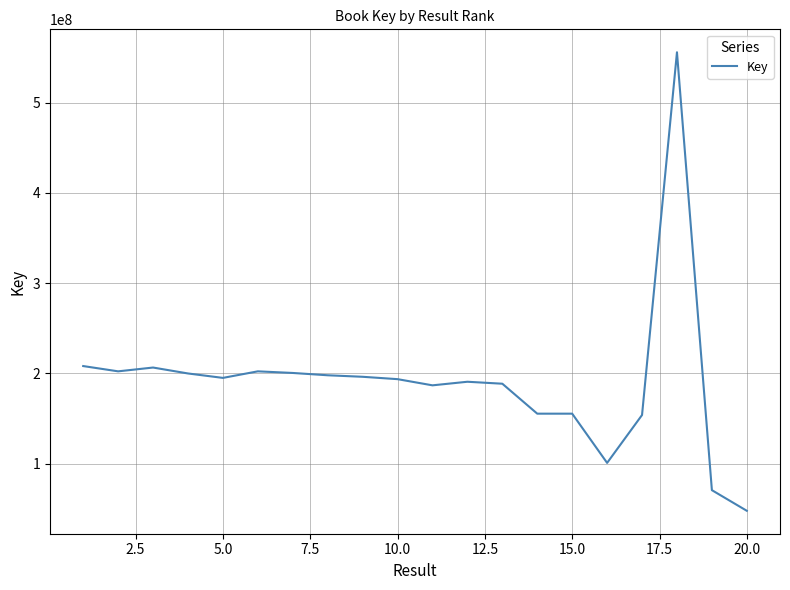

What is the smallest value displayed?

47756469